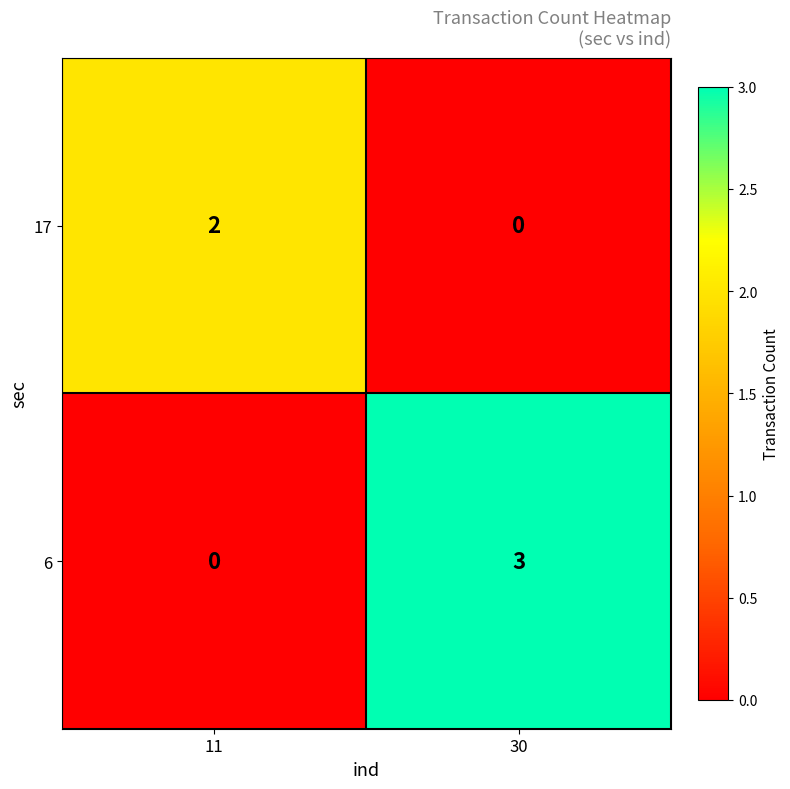

The 17 series shows 1 at 11. True or false?

False